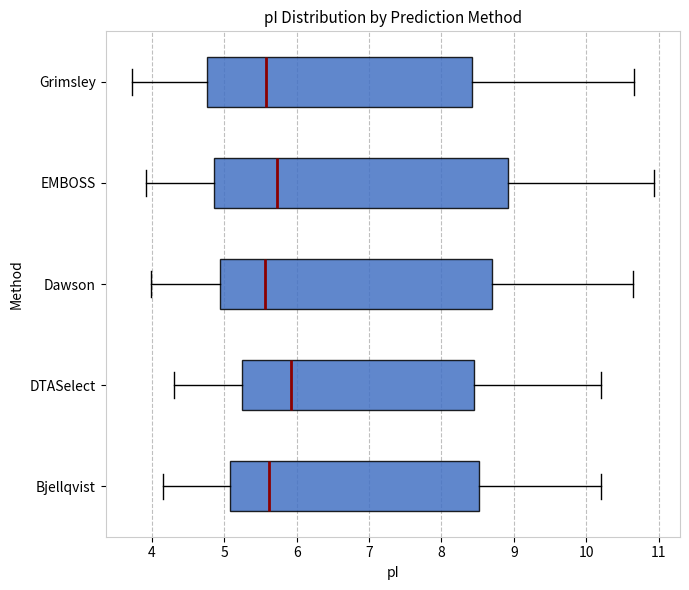

Reading bottom to top, transcribe this box plot: for each box, give where its median line is, the range the box spans, and where its two whiskers end, as read against the x-axis. The values are not printed on the chart, so give them approximately, as read against the axis.

Bjellqvist: median 5.6, box 5.1 to 8.5, whiskers 4.2 to 10.2
DTASelect: median 5.9, box 5.2 to 8.5, whiskers 4.3 to 10.2
Dawson: median 5.6, box 4.9 to 8.7, whiskers 4.0 to 10.6
EMBOSS: median 5.7, box 4.9 to 8.9, whiskers 3.9 to 10.9
Grimsley: median 5.6, box 4.8 to 8.4, whiskers 3.7 to 10.7